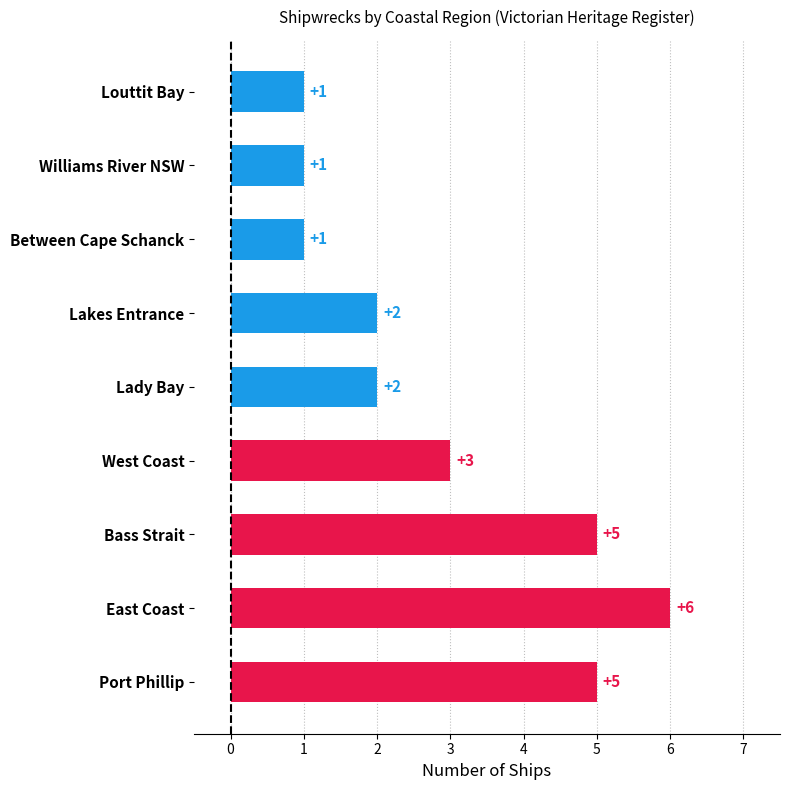

Is it true that the value at East Coast is 6?

True